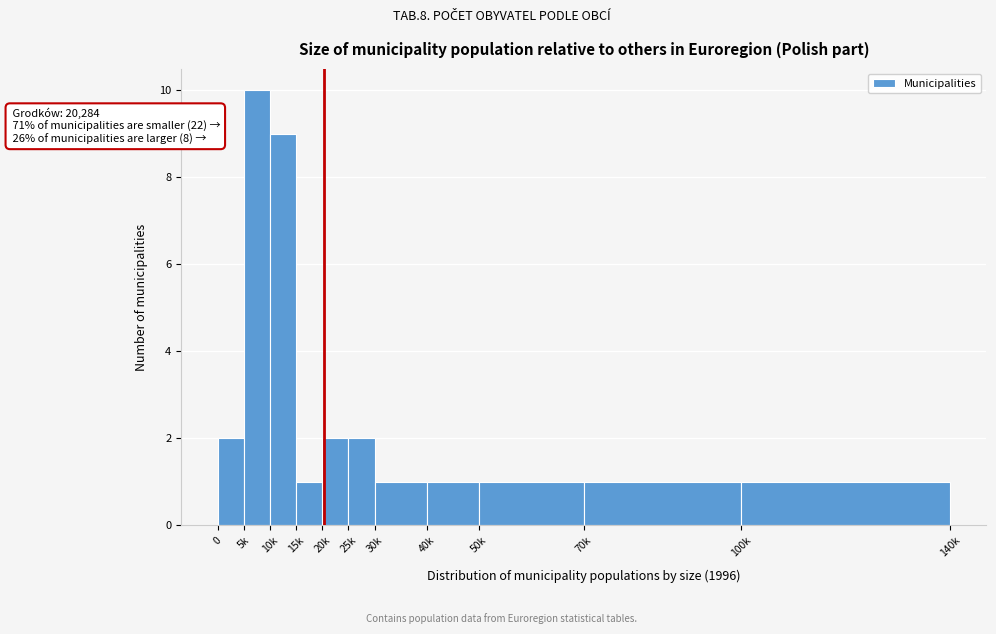

Reading right to left, what are all the values shown in this chart?

1	1	1	1	1	2	2	1	9	10	2